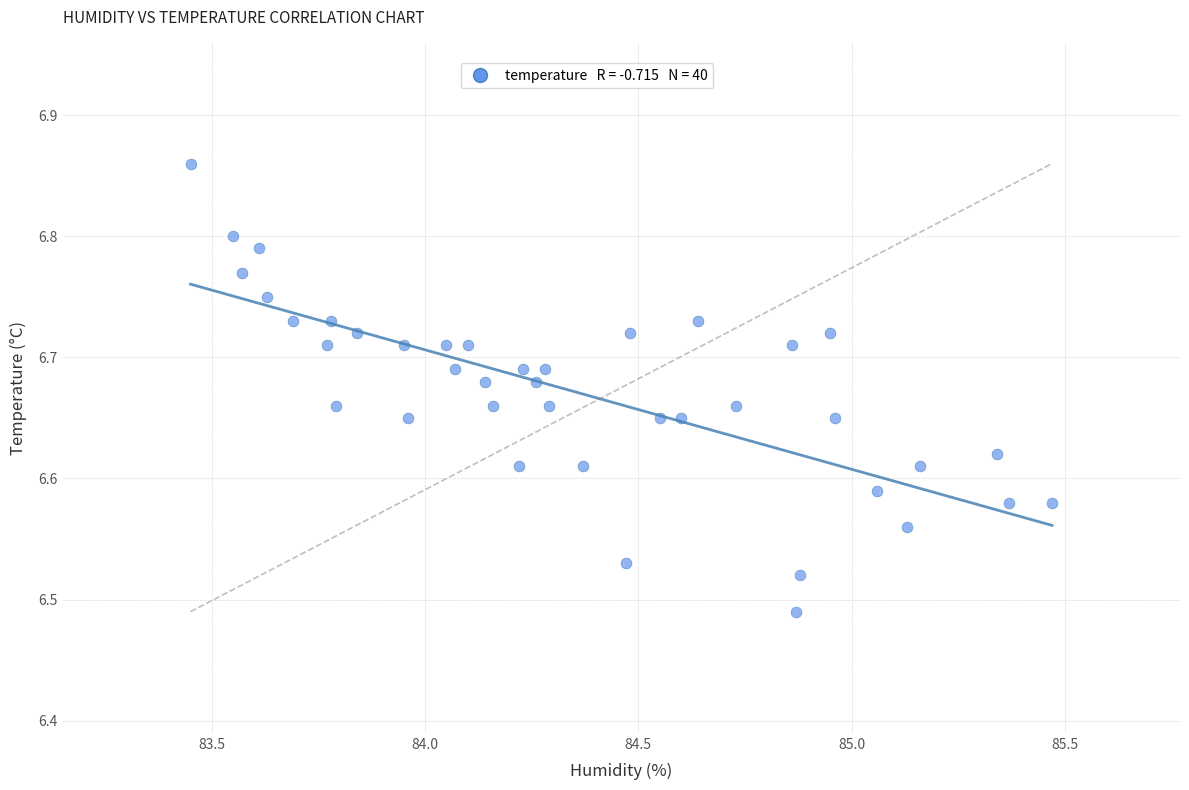

What is the range of X values (max minus min)?

2.0